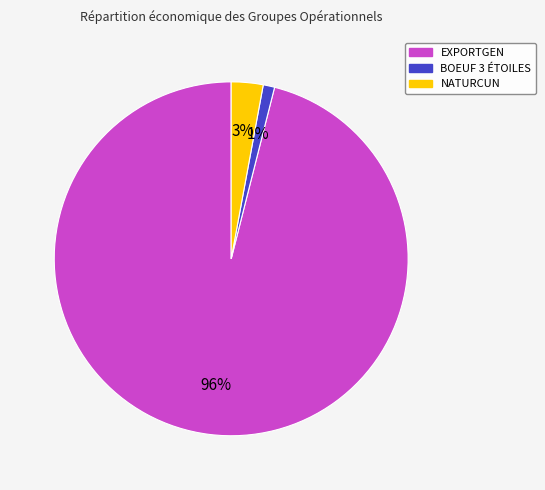

Which has a higher value, BOEUF 3 ÉTOILES or NATURCUN?

NATURCUN